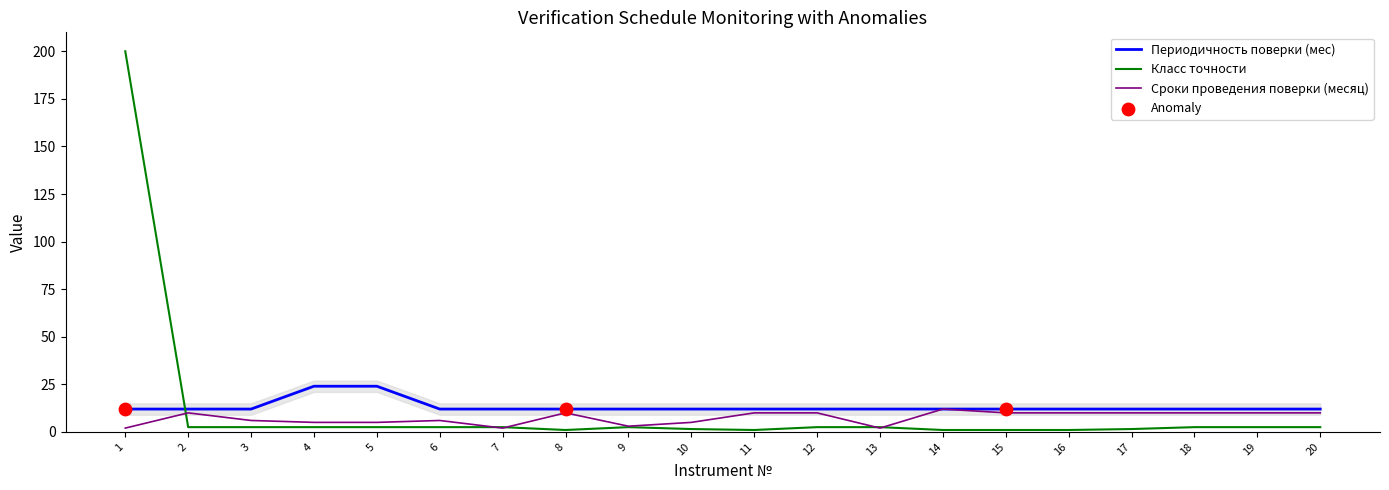

After their last crossing, which series has the higher values: Периодичность поверки (мес) or Класс точности?

Периодичность поверки (мес)